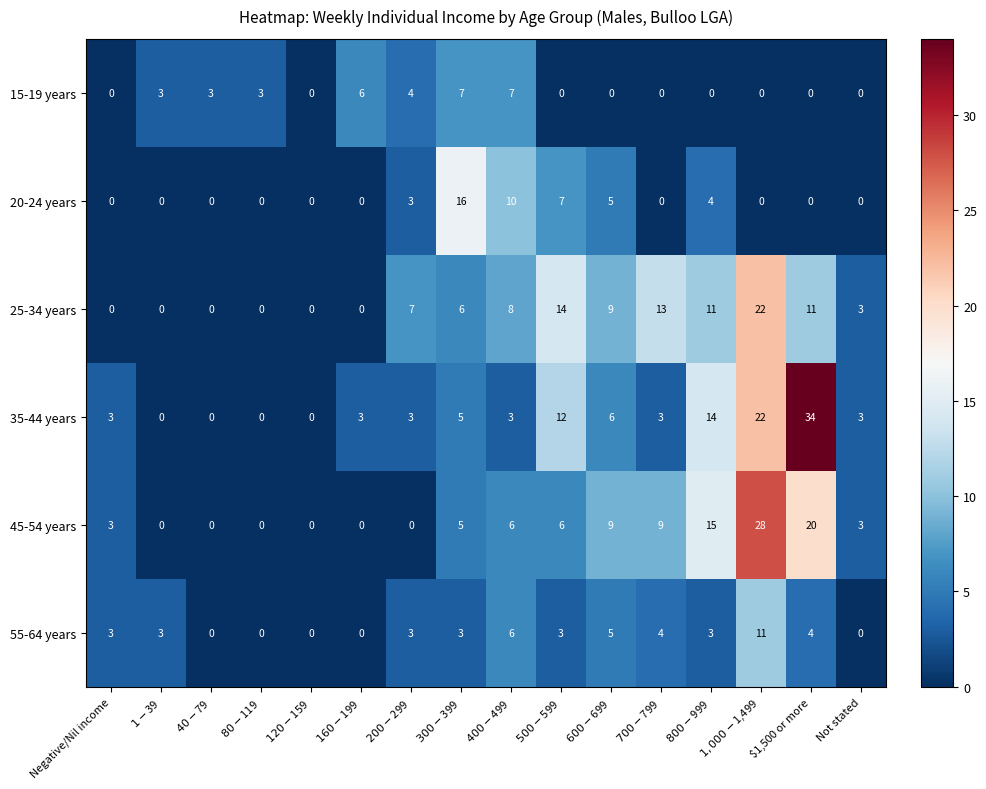

What is the greatest value displayed?

34